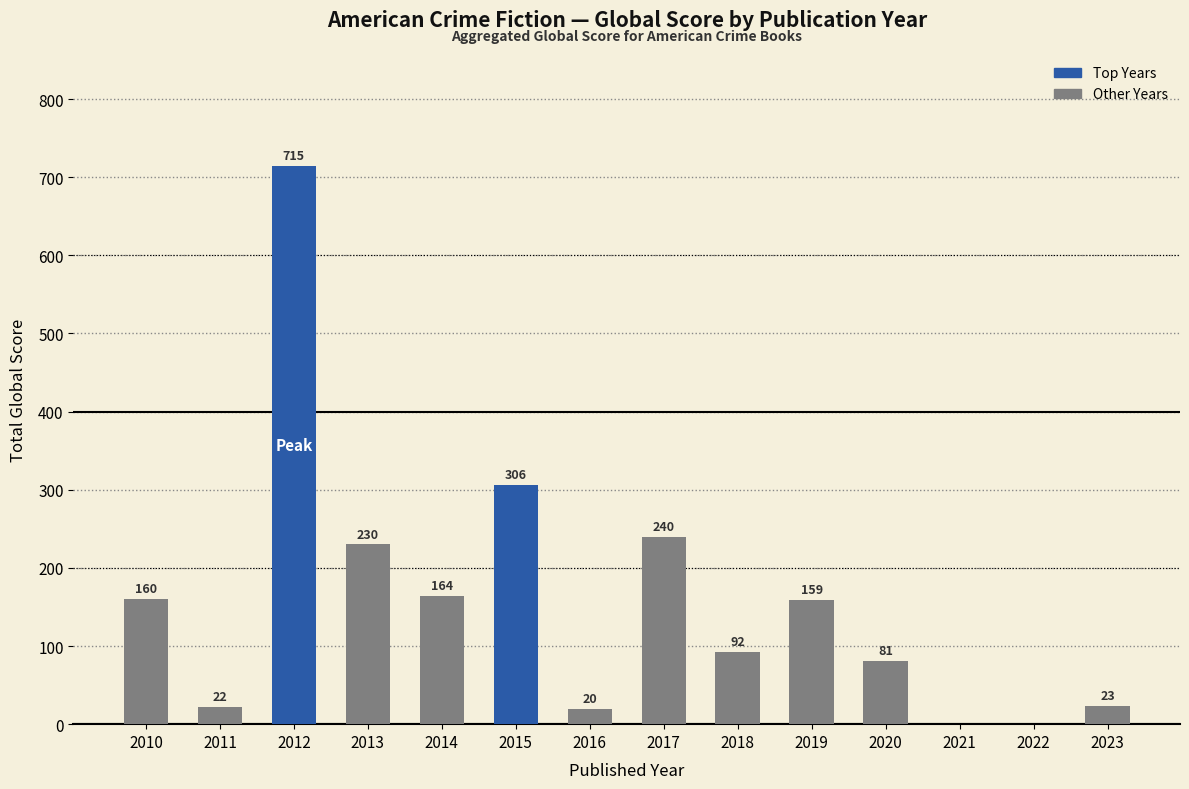

Reading right to left, what are all the values shown in this chart?

2023=23	2022=0	2021=0	2020=81	2019=159	2018=92	2017=240	2016=20	2015=306	2014=164	2013=230	2012=715	2011=22	2010=160